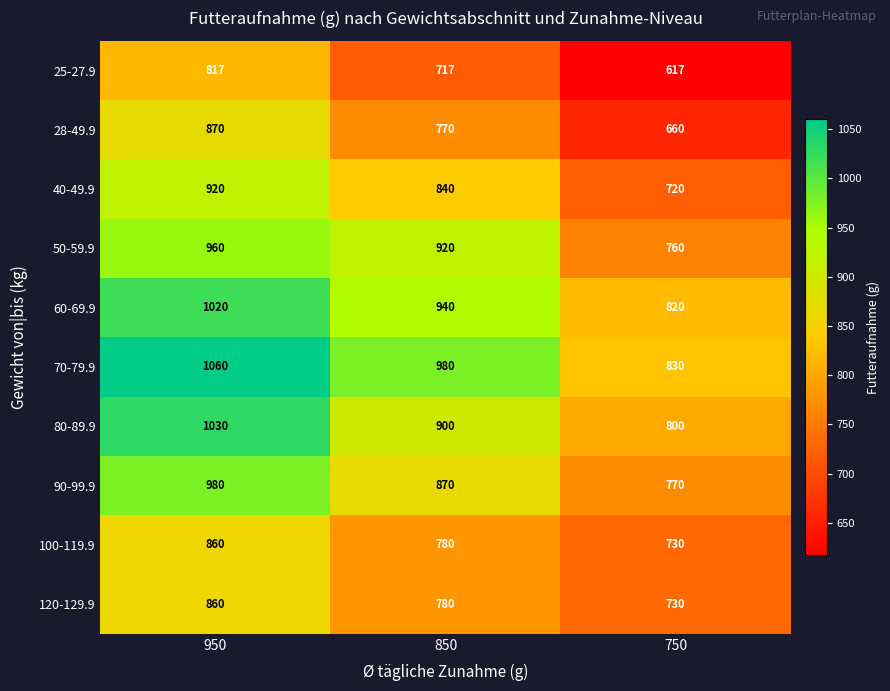

How many categories are shown in the chart?

3